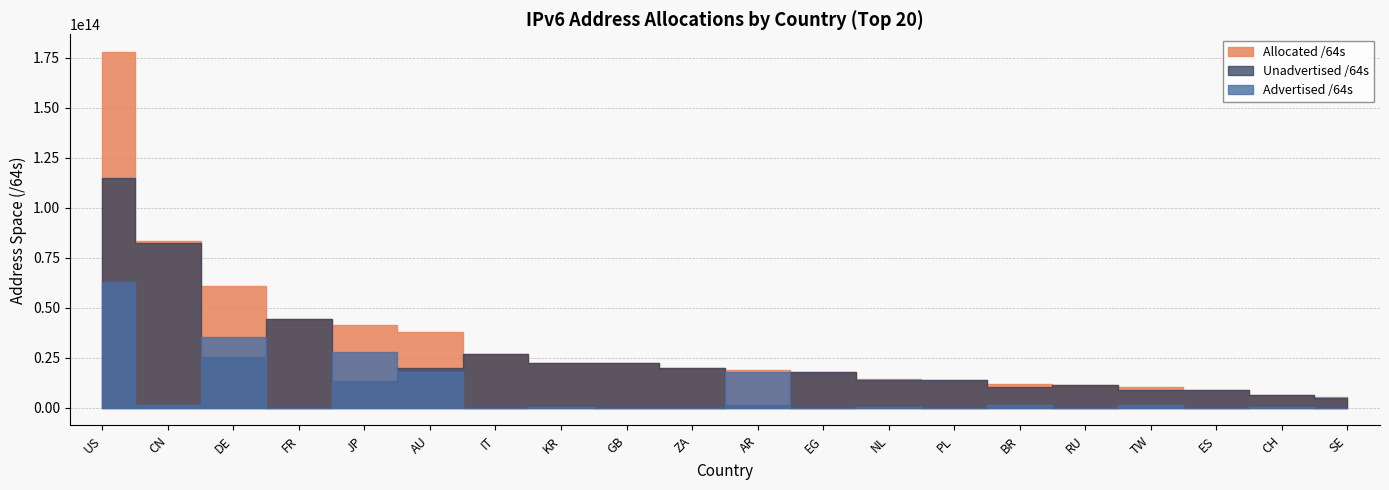

In Unadvertised /64s, how many points are higher than both neighbors (excluding endpoints)?

4